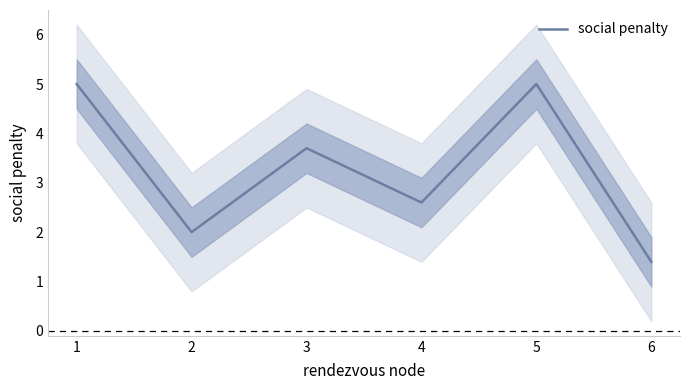

How many points are lower than both their immediate neighbors (excluding endpoints)?

2